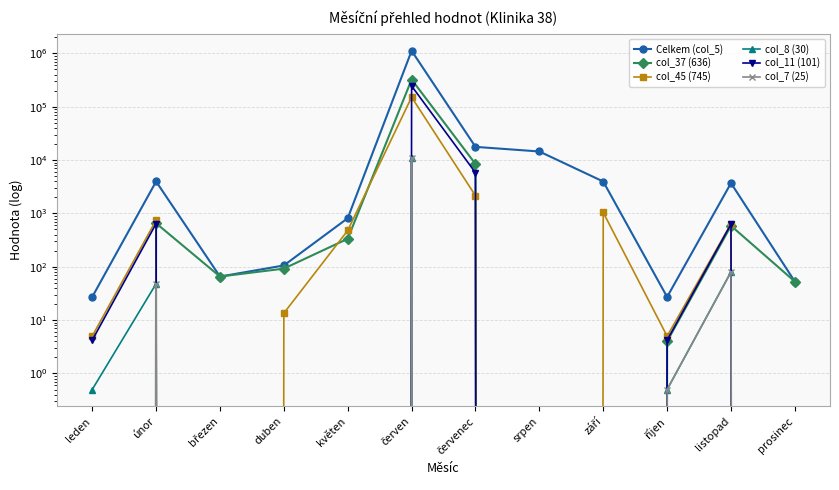

Is the value of Celkem (col_5) at červen greater than the value of col_8 (30) at duben?

Yes